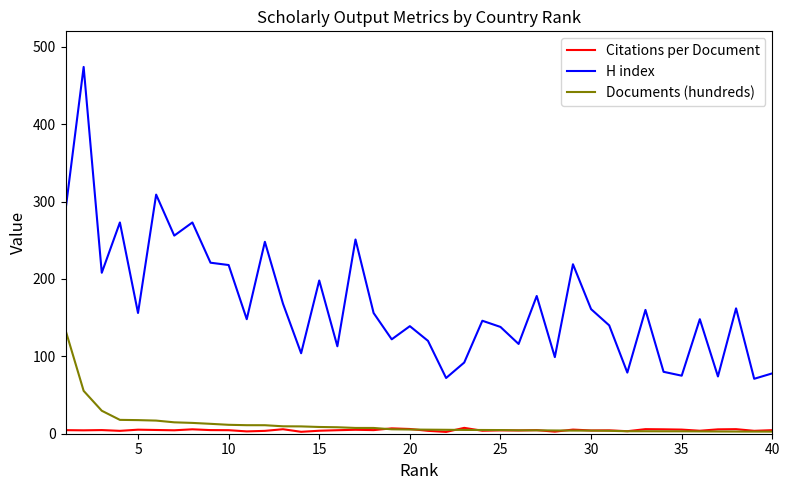

List the series in order of their peak value, highest first.

H index, Documents (hundreds), Citations per Document